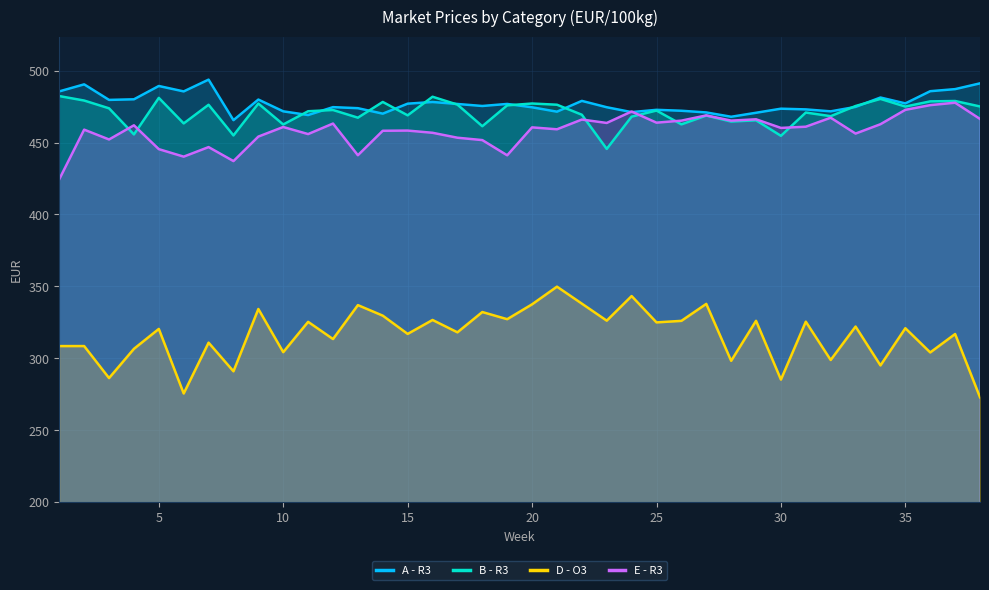

Is the value of D - O3 at 5 greater than the value of E - R3 at 20?

No